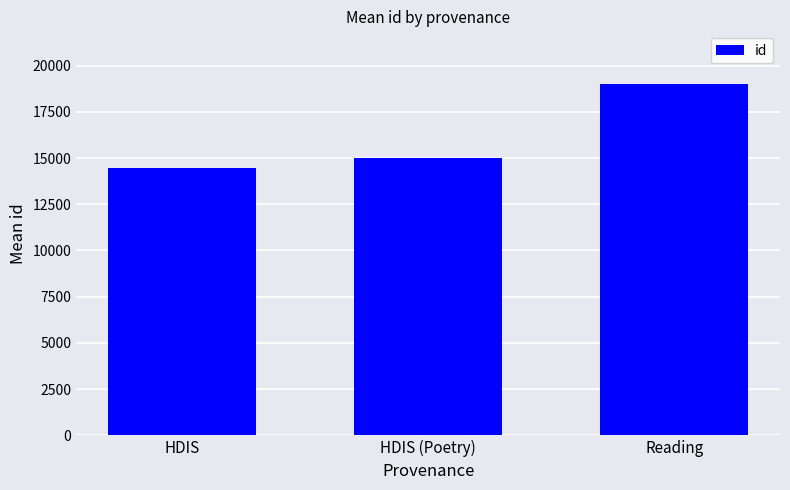

Approximately how many times larger is the value at Reading compared to HDIS (Poetry)?

1.3